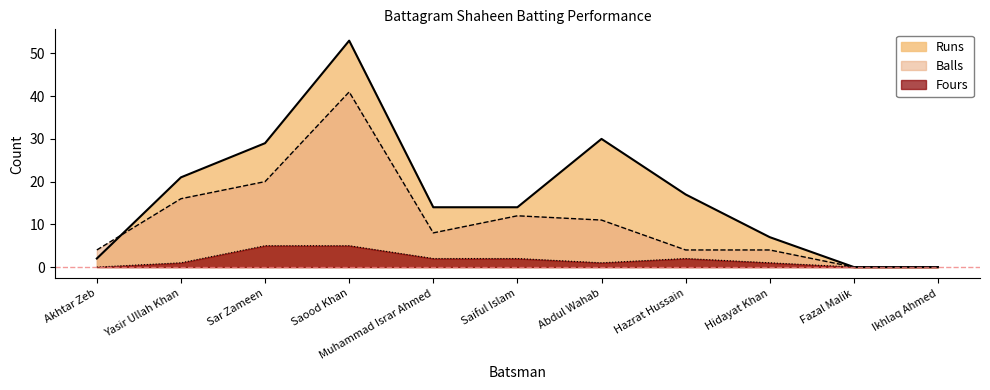

Which series has the largest range (max minus min)?

Runs